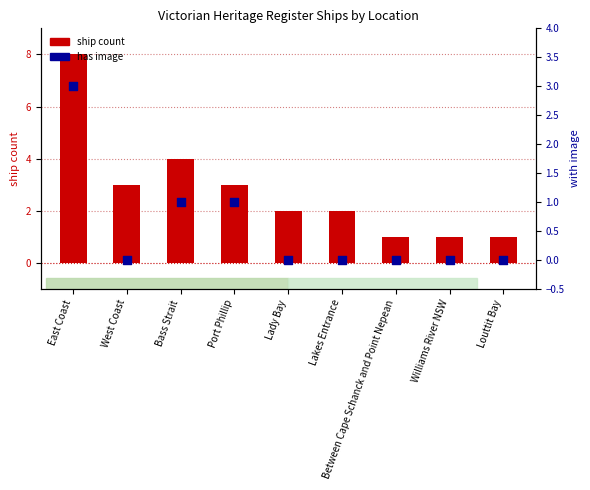

What are all the series names shown in the legend?

ship count, has image